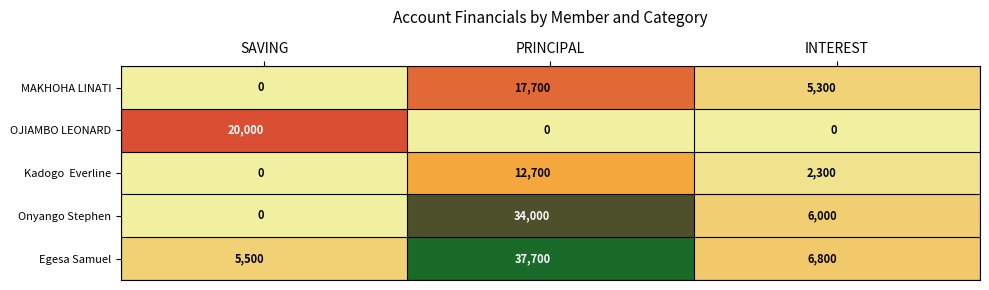

How many OJIAMBO LEONARD values are between 0 and 20000?

3